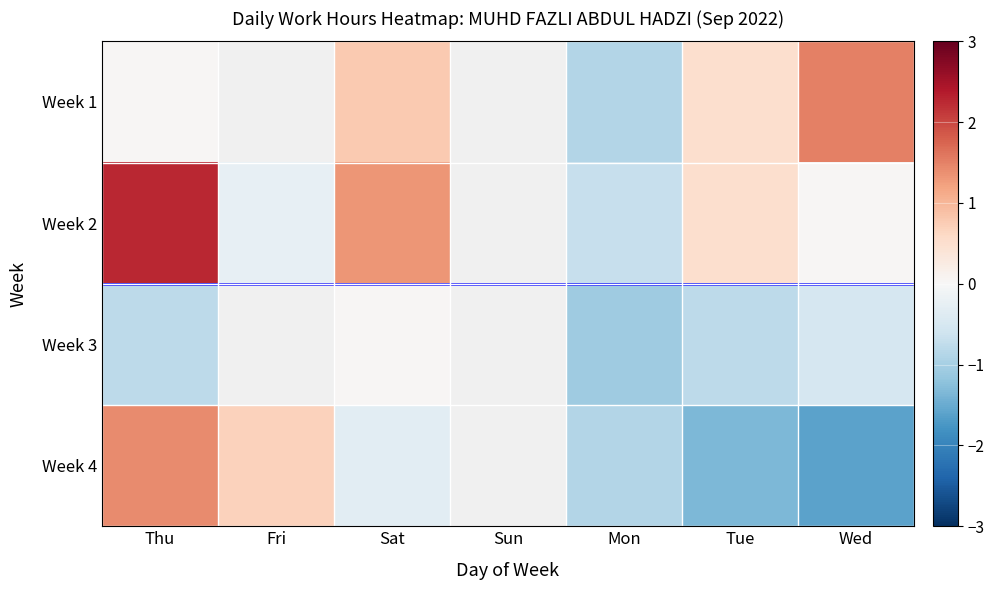

How many values in Week 4 are below zero?

4